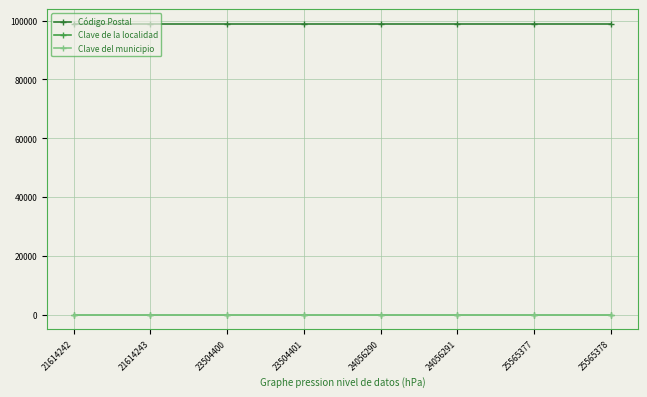

What is the sum of the Código Postal values at 24056291 and 25565378?

197840